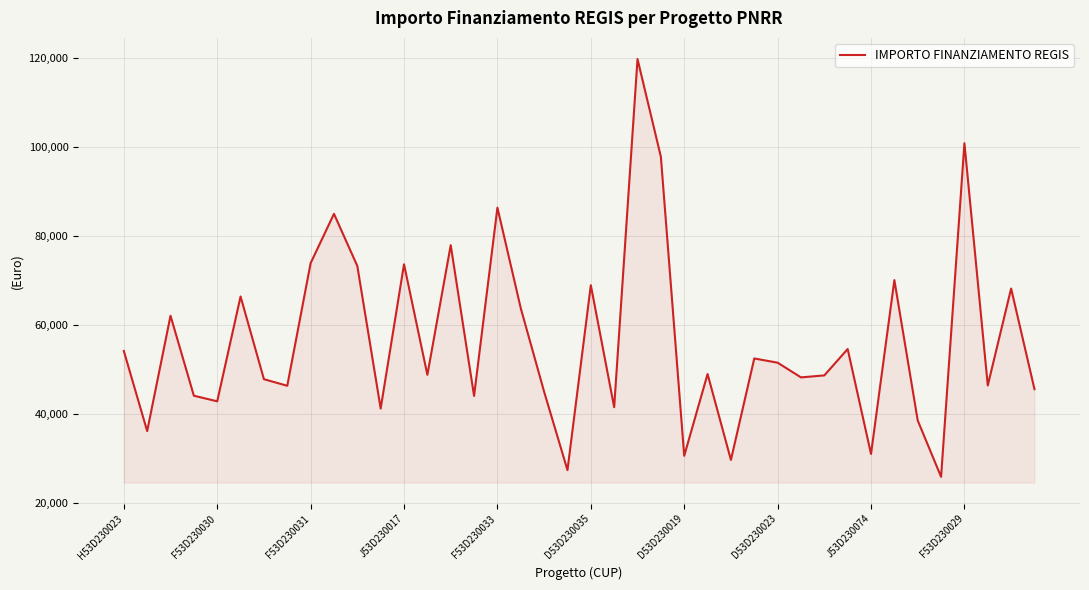

What is the maximum value shown in the chart?

119783.4